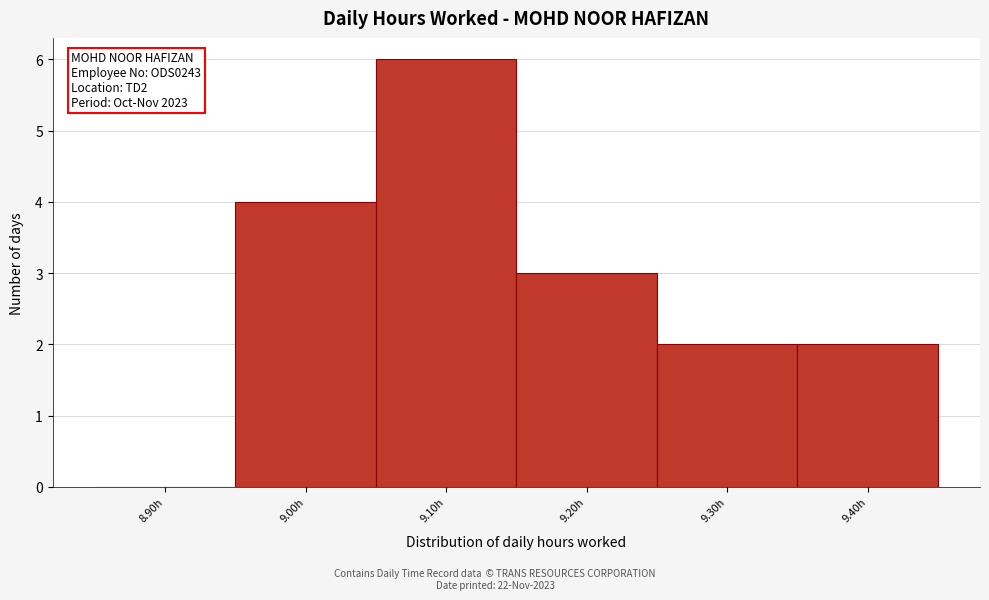

Reading right to left, extract all data points from this chart.

9.40h=2	9.30h=2	9.20h=3	9.10h=6	9.00h=4	8.90h=0